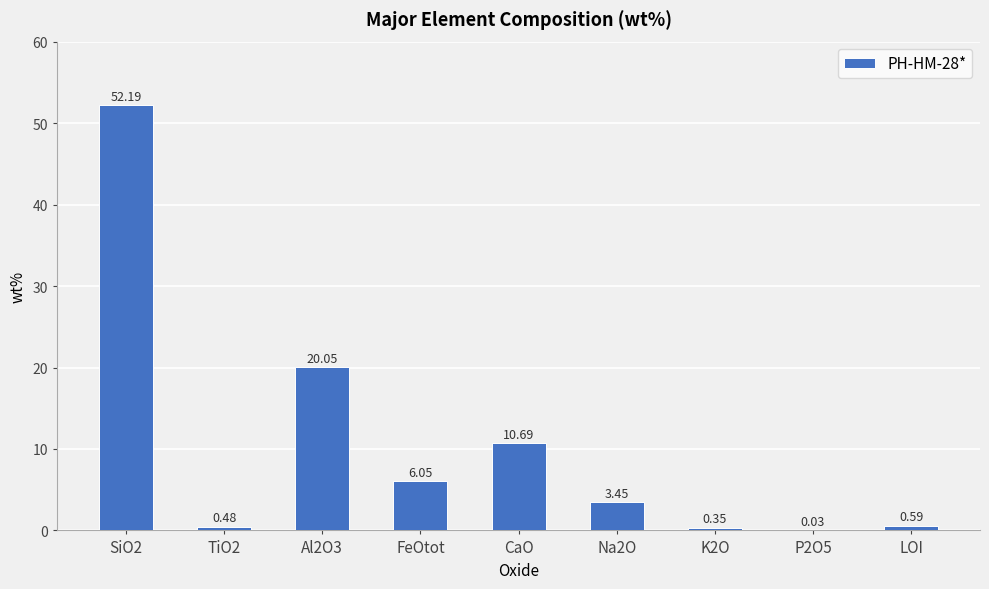

What is the sum of all values?

93.9